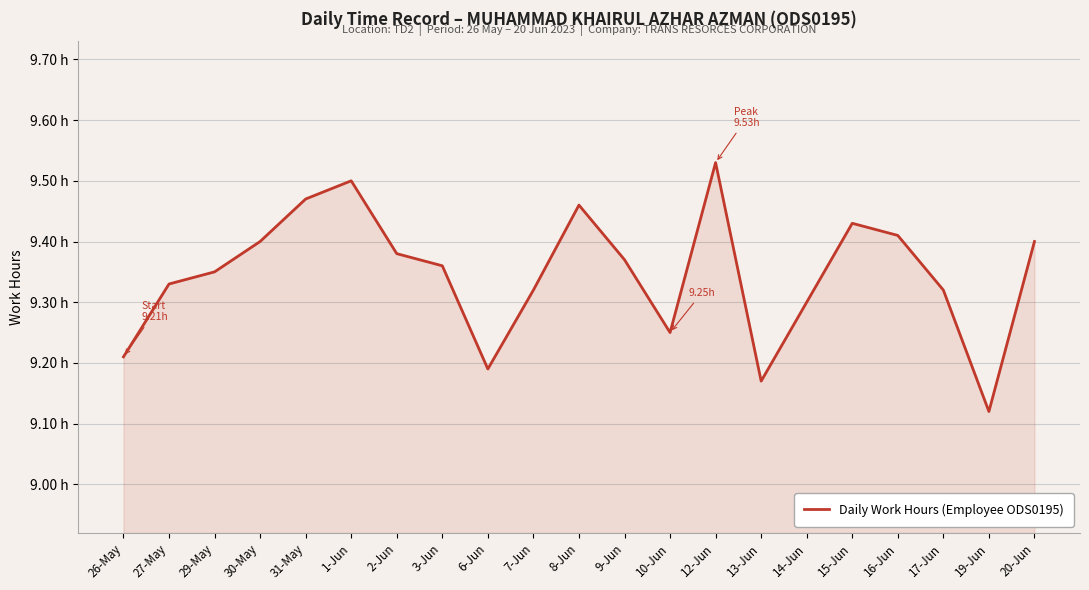

Which label corresponds to the smallest value in the chart?

19-Jun